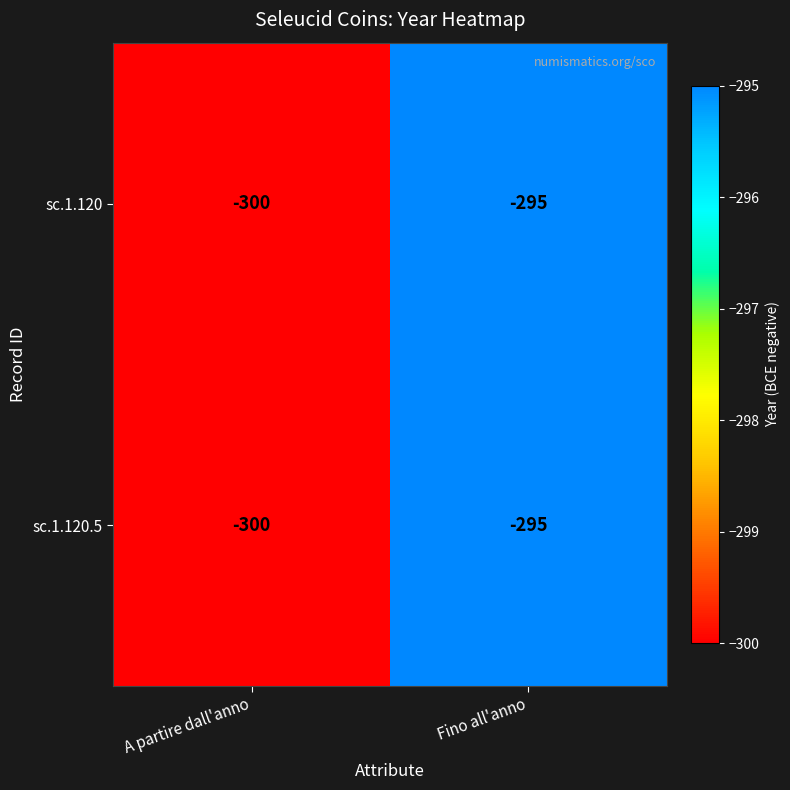

Reading right to left, what are all the values shown in this chart?

sc.1.120: -295	-300
sc.1.120.5: -295	-300